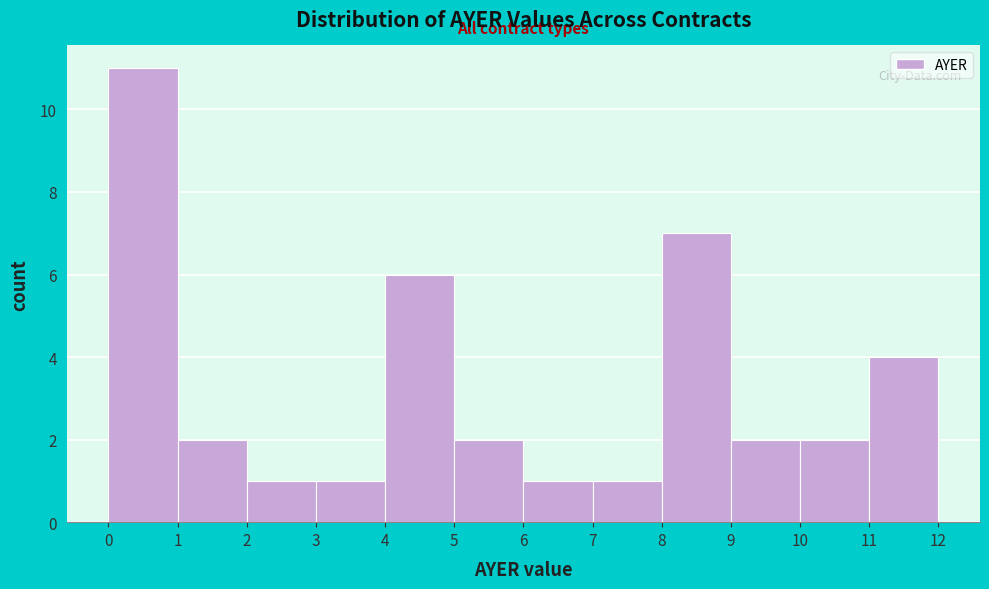

Reading left to right, list every bar in this chart as the range it spans on the x-axis followed by its height. The values are not printed on the chart, so give them approximately, as read against the axis.

0 to 1: 11
1 to 2: 2
2 to 3: 1
3 to 4: 1
4 to 5: 6
5 to 6: 2
6 to 7: 1
7 to 8: 1
8 to 9: 7
9 to 10: 2
10 to 11: 2
11 to 12: 4